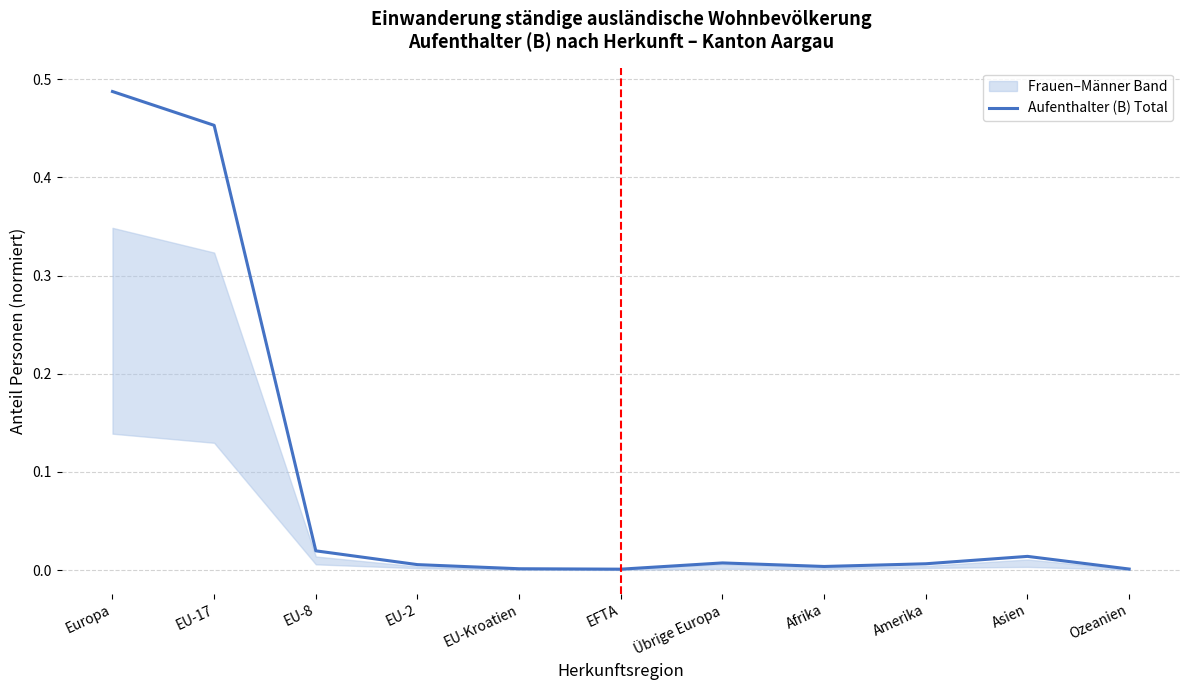

What is the label of the 2nd point from the left?

EU-17